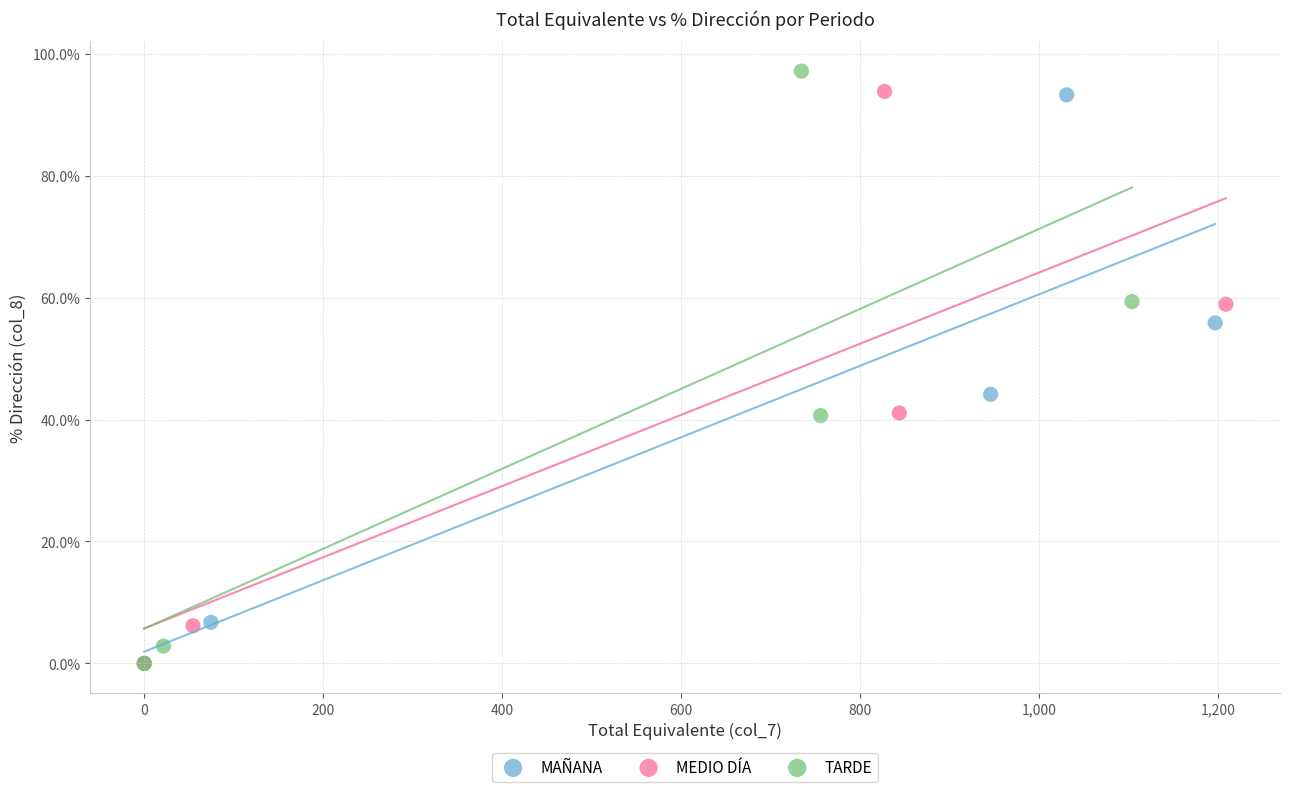

Which series has the widest spread of Y values?

TARDE